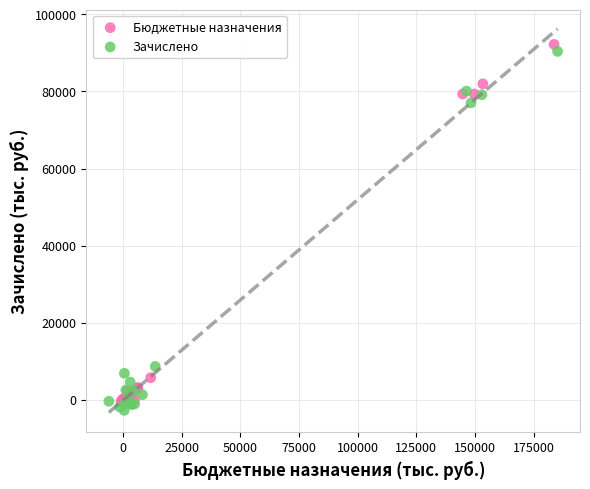

Which series contains the highest Y value?

Бюджетные назначения